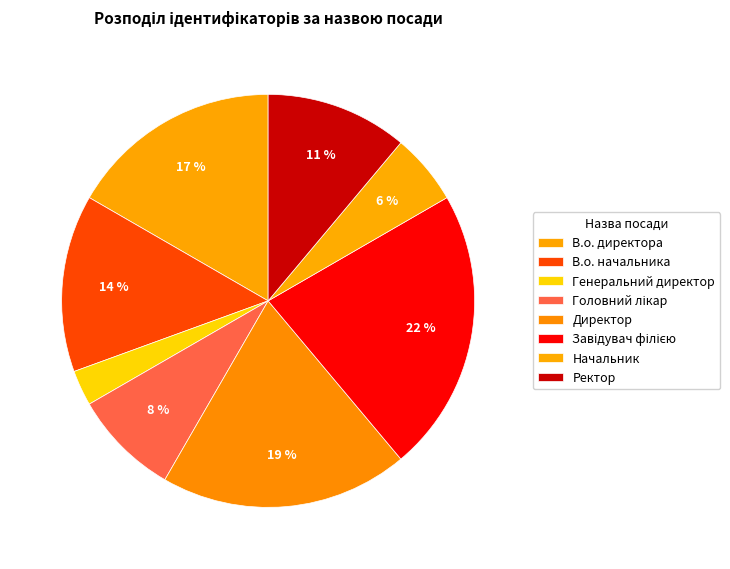

How many segments does this pie chart have?

8